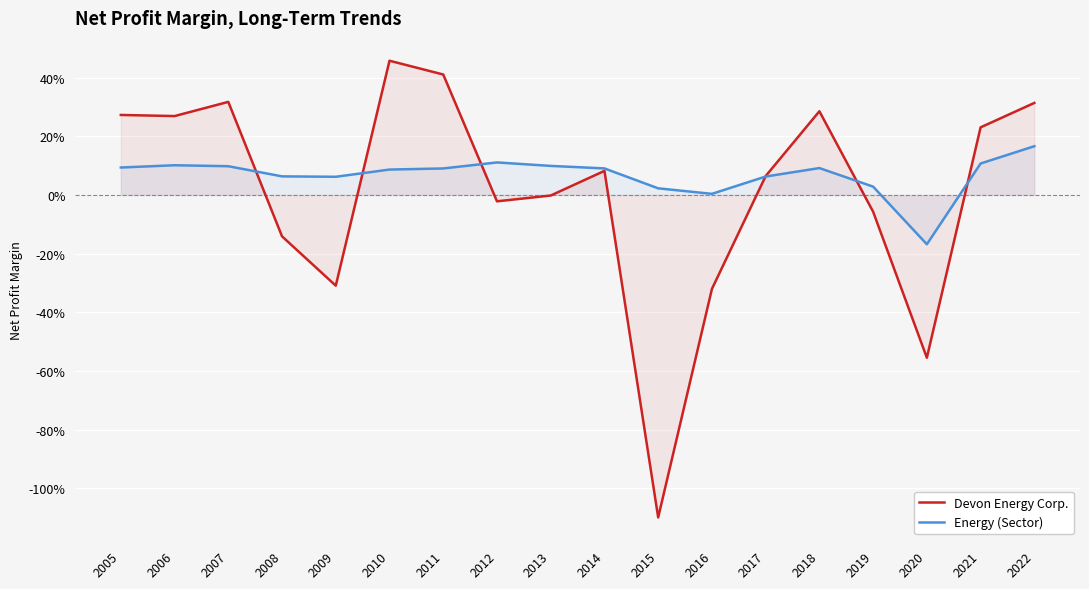

What is the sum of the Energy (Sector) values at 2008 and 2011?

0.2